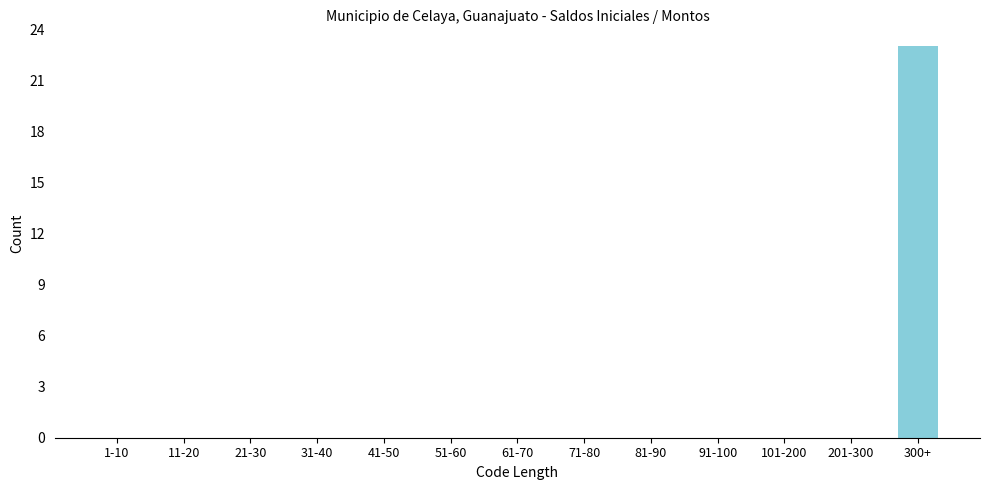

Reading left to right, list all the values displayed in this chart.

1-10=0	11-20=0	21-30=0	31-40=0	41-50=0	51-60=0	61-70=0	71-80=0	81-90=0	91-100=0	101-200=0	201-300=0	300+=23